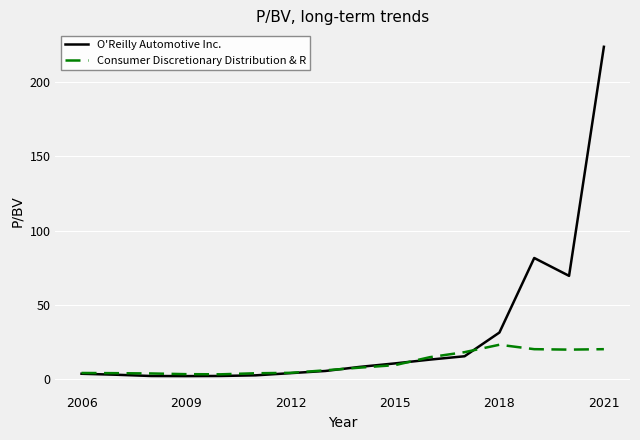

How many distinct data groups are displayed?

2